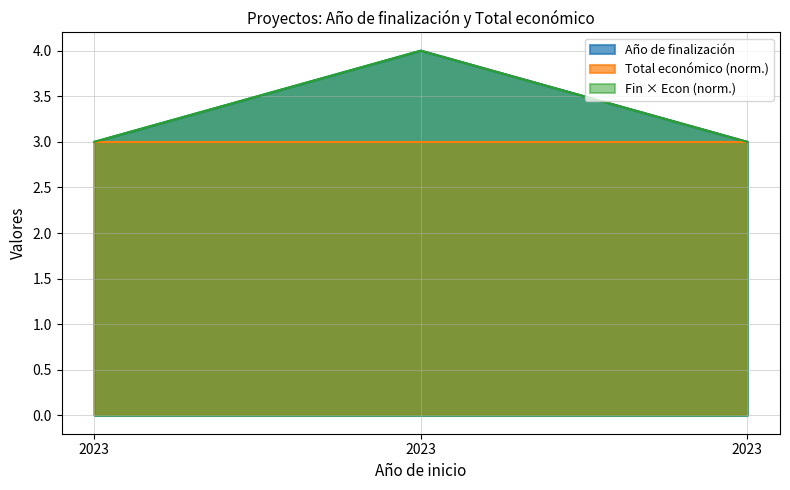

List the labels in order of value, largest first.

2023, 2023, 2023